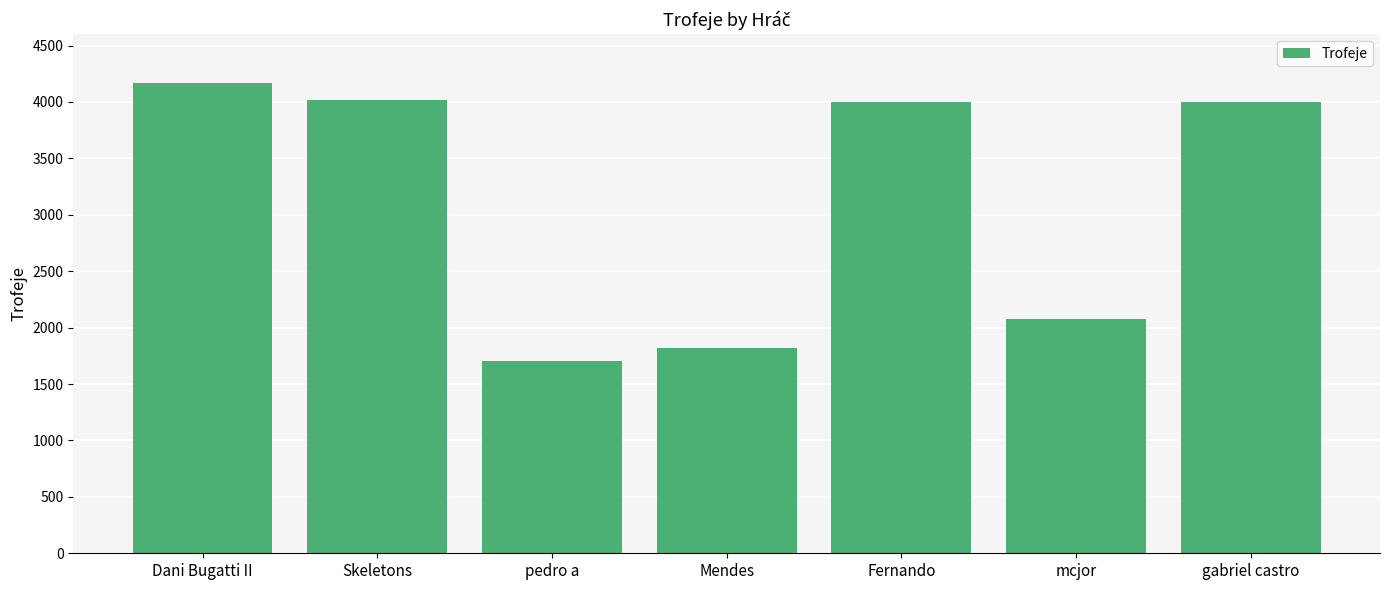

Approximately how many times larger is the value at Skeletons compared to gabriel castro?

1.0